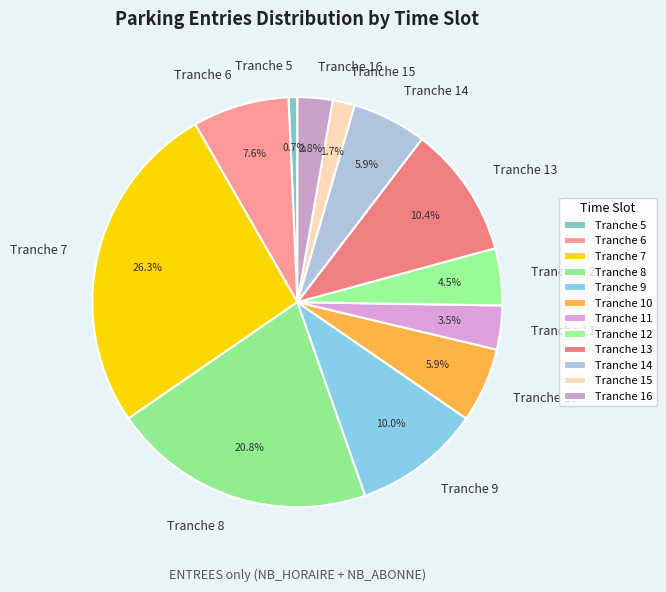

Does Tranche 5 represent more than half of the total?

No